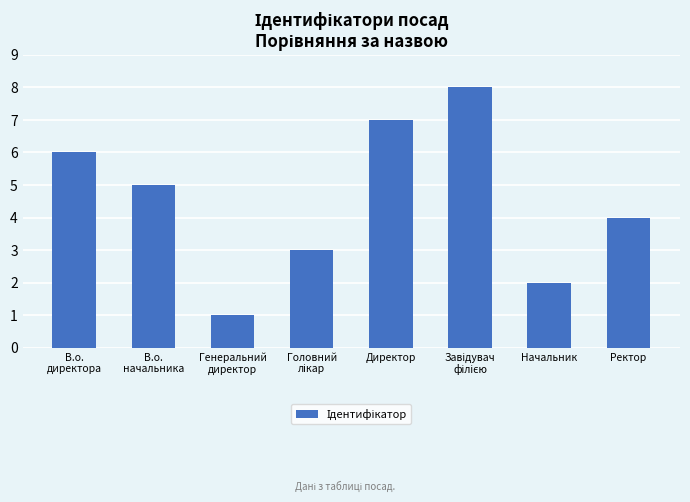

What is the label of the 3rd bar from the left?

Генеральний
директор